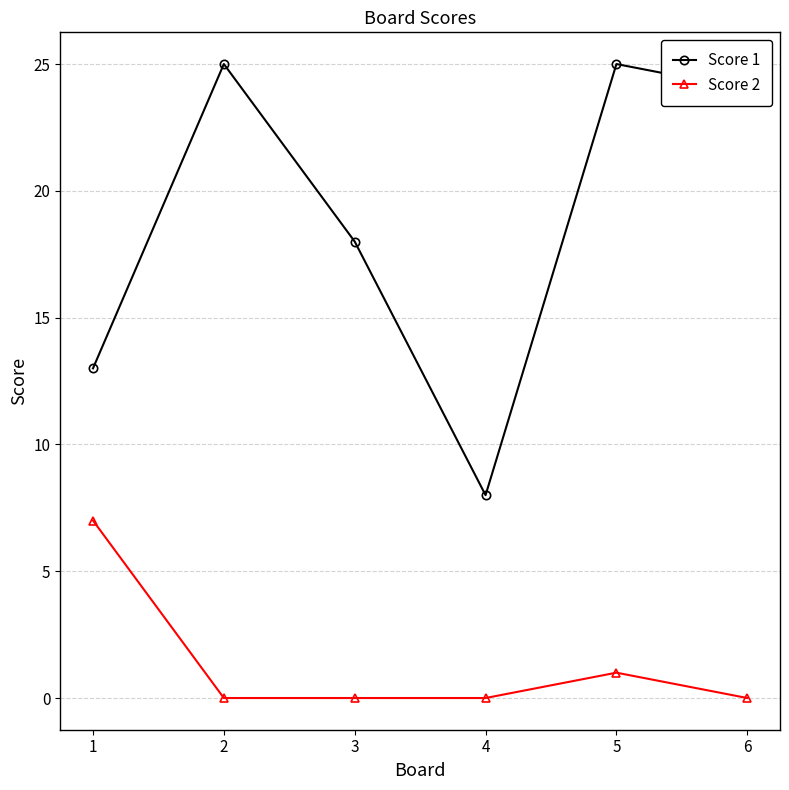

True or false: Score 2 has a value of 1 at 5.

True